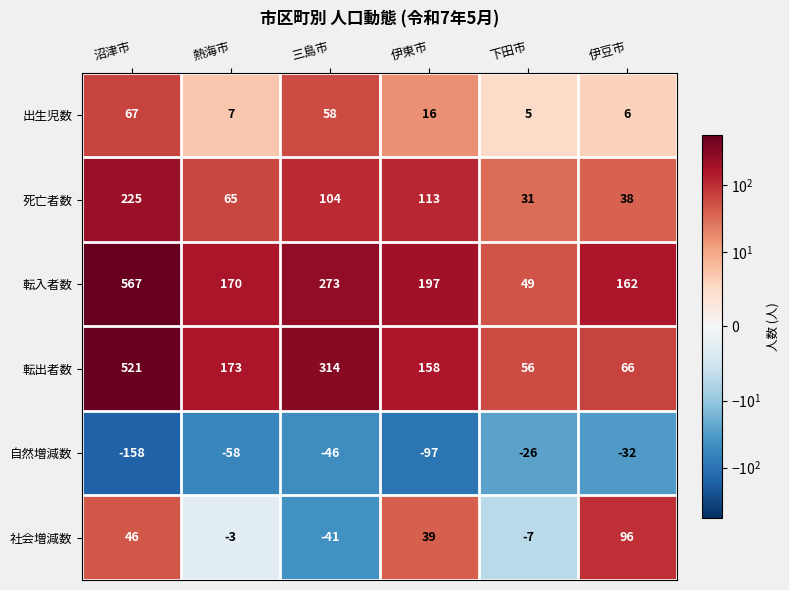

True or false: 死亡者数 has a value of 113 at 伊東市.

True